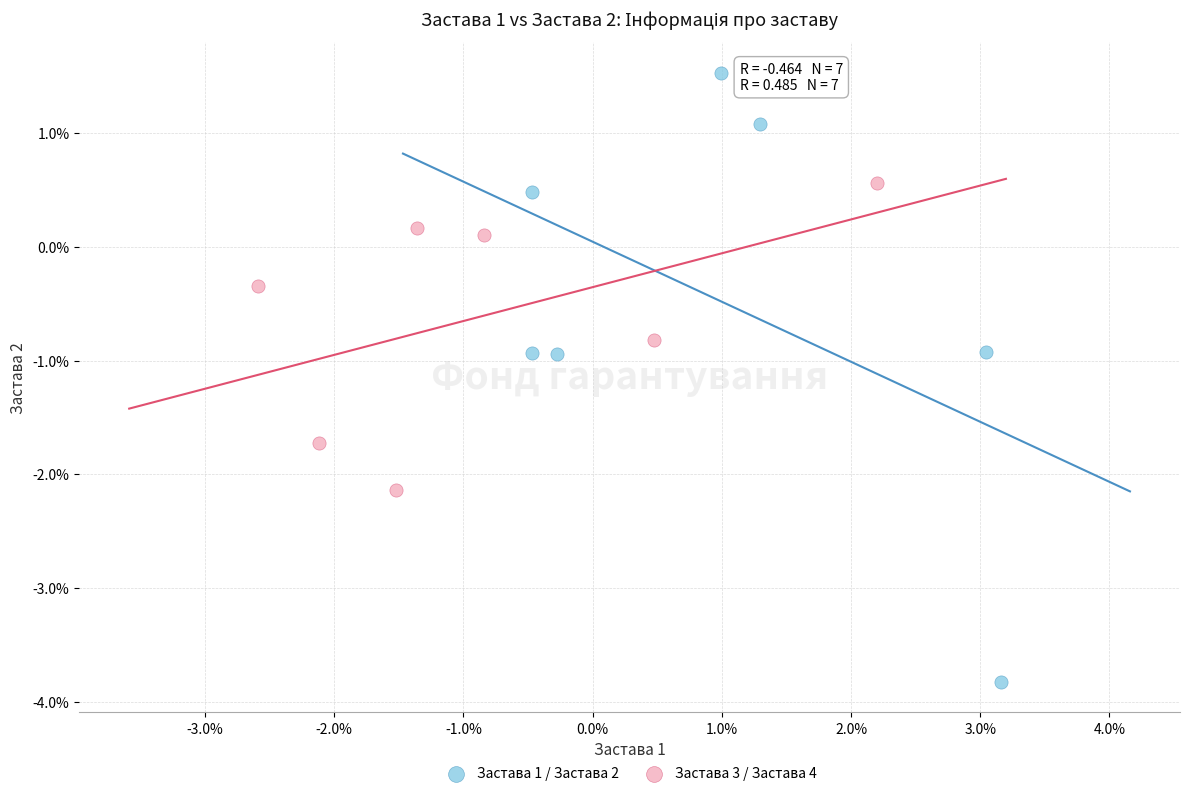

Which series contains the lowest Y value?

Застава 1 / Застава 2